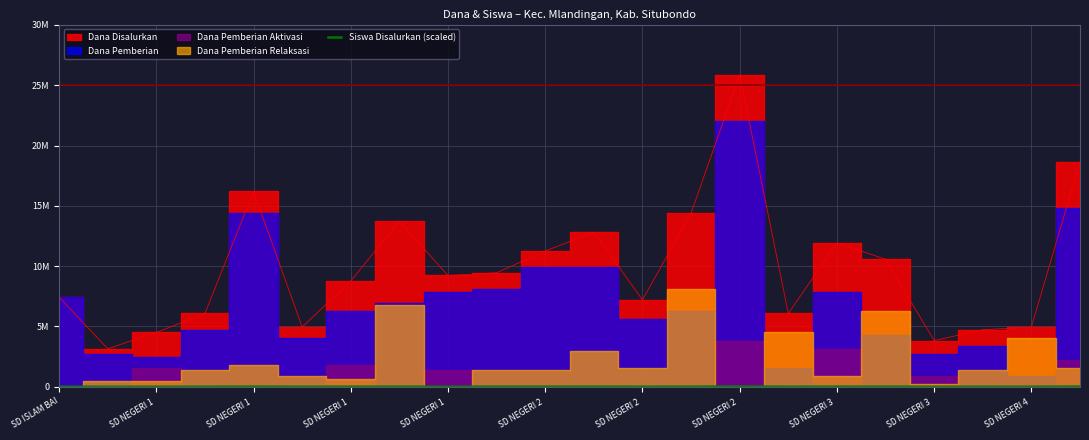

What is the label of the 3rd point from the left?

SD NEGERI 1 